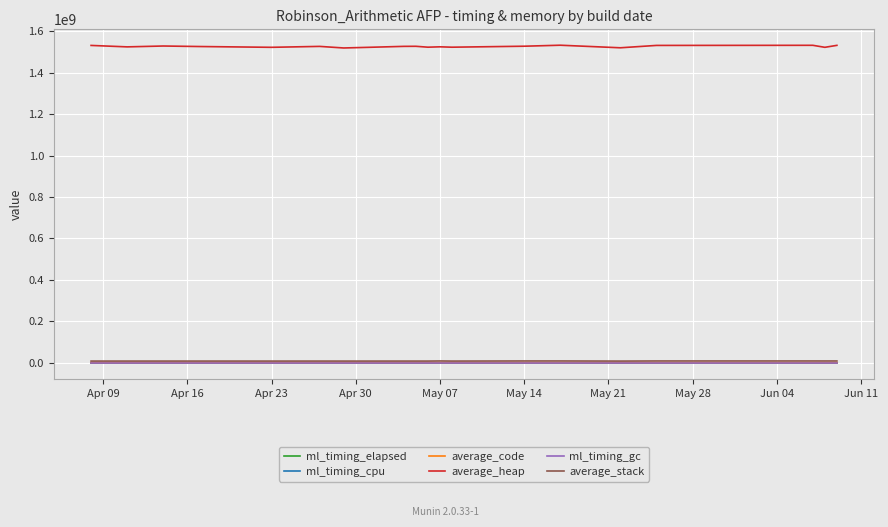

What is the difference between the maximum and minimum values in the average_code series?

43736